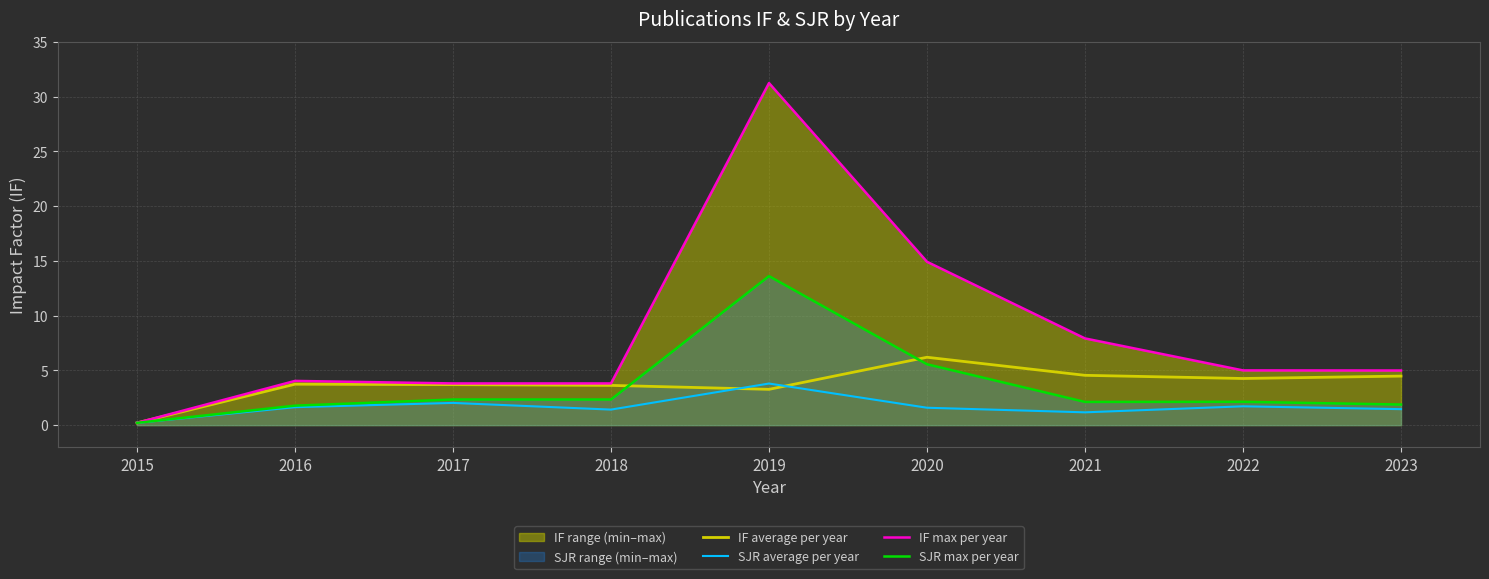

True or false: IF average per year and SJR max per year intersect in this chart.

True